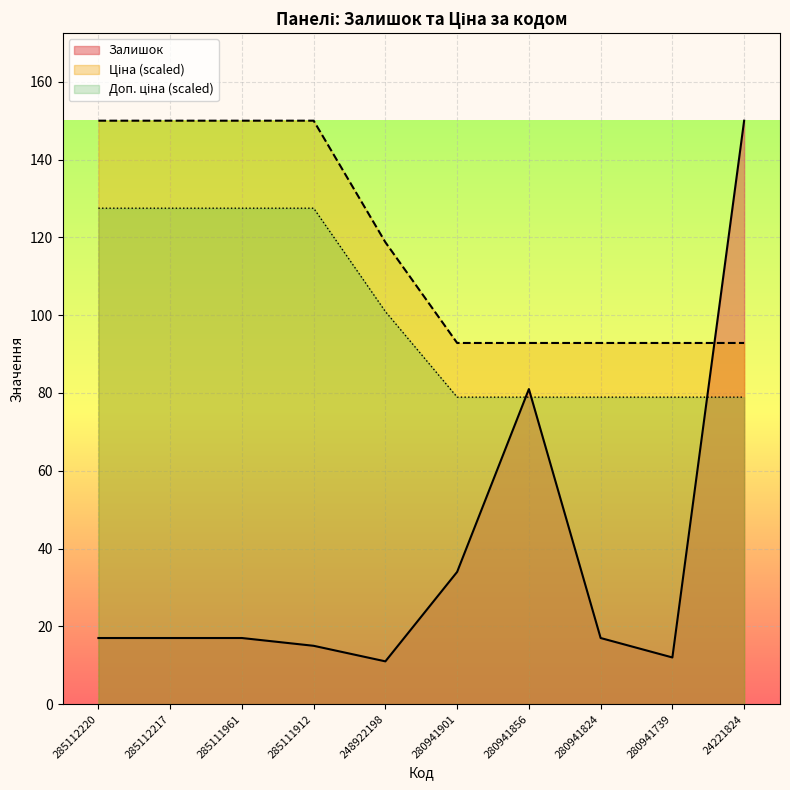

At how many categories does at least one series exceed 109?

6